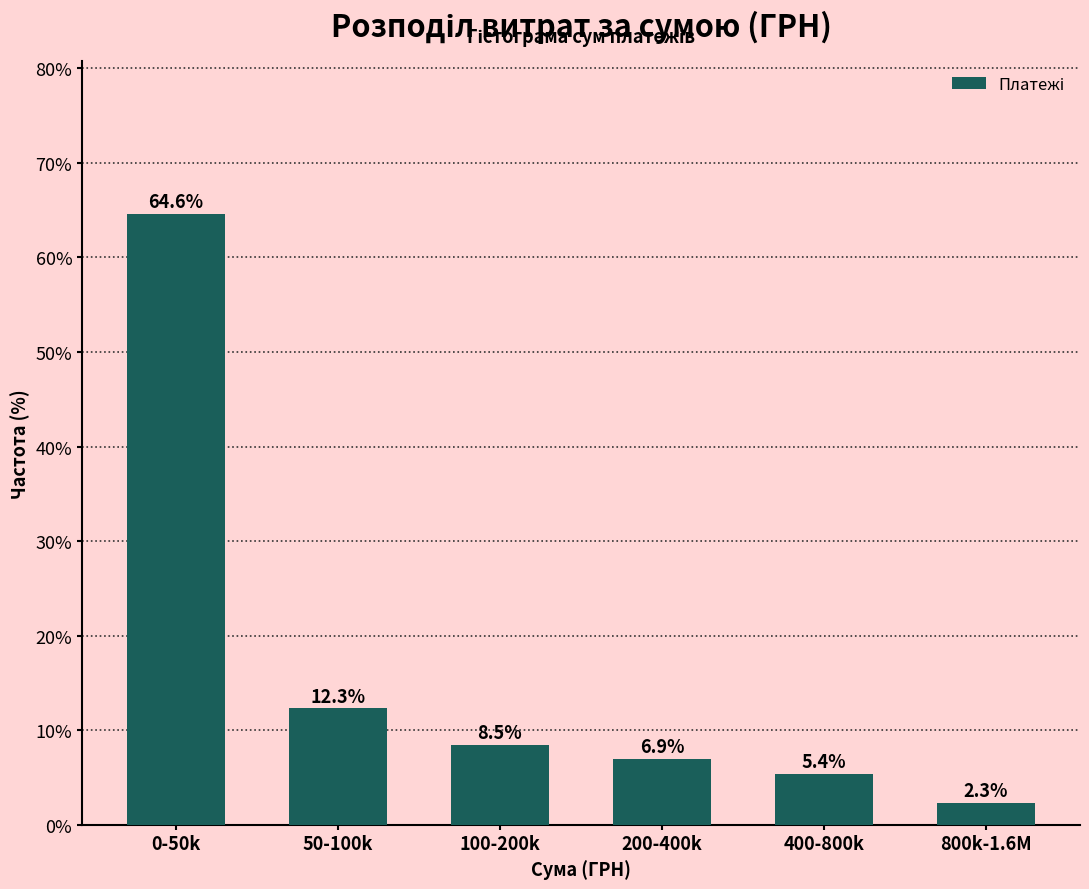

Reading left to right, list all the values displayed in this chart.

64.6	12.3	8.5	6.9	5.4	2.3